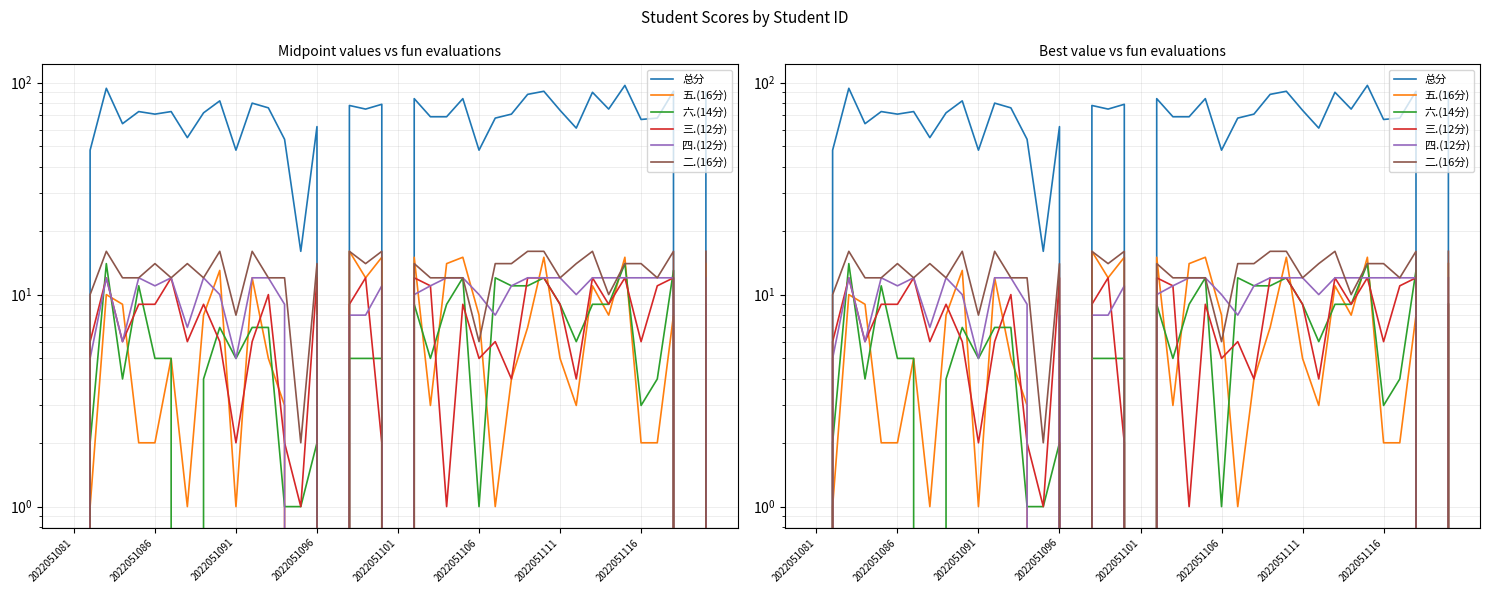

How many 二.(16分) values are between 12 and 16?

31